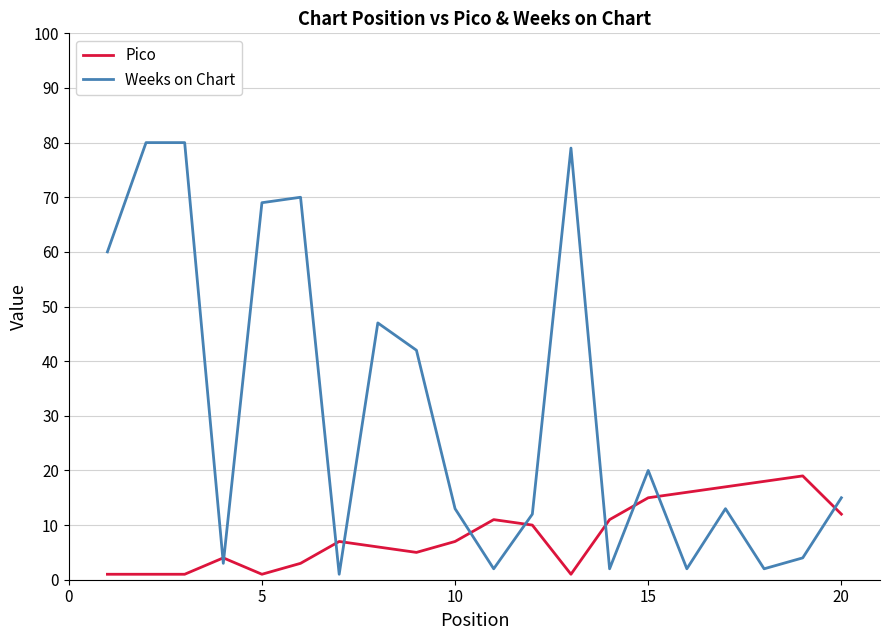

Does the chart display data point markers on the line(s)?

No